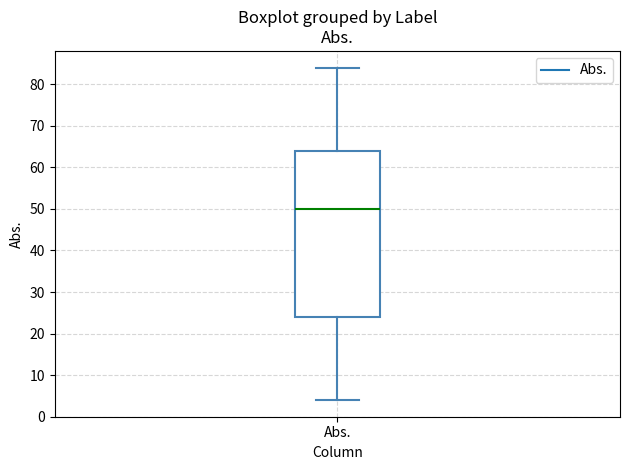

Transcribe this box plot: give where the median line is, the range the box spans, and where the two whiskers end, as read against the y-axis. The values are not printed on the chart, so give them approximately, as read against the axis.

median 50, box 24 to 64, whiskers 4 to 84